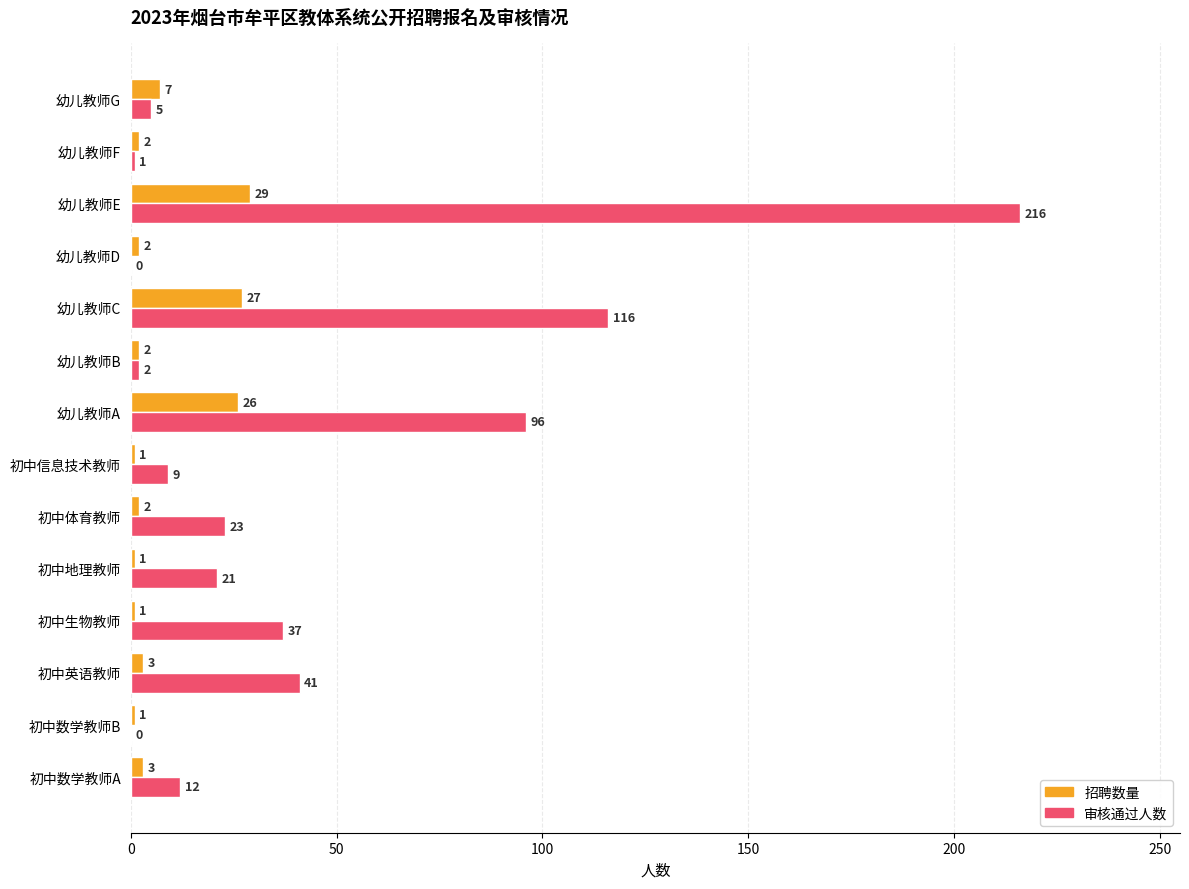

Where is 审核通过人数 nearest to the value 108?

幼儿教师C